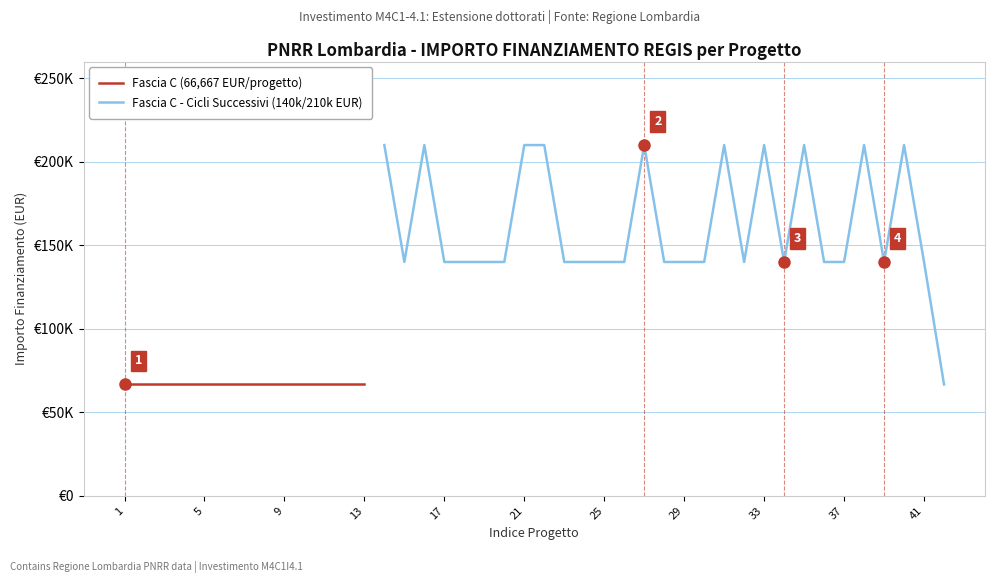

How many points are higher than both their immediate neighbors (excluding endpoints)?

7